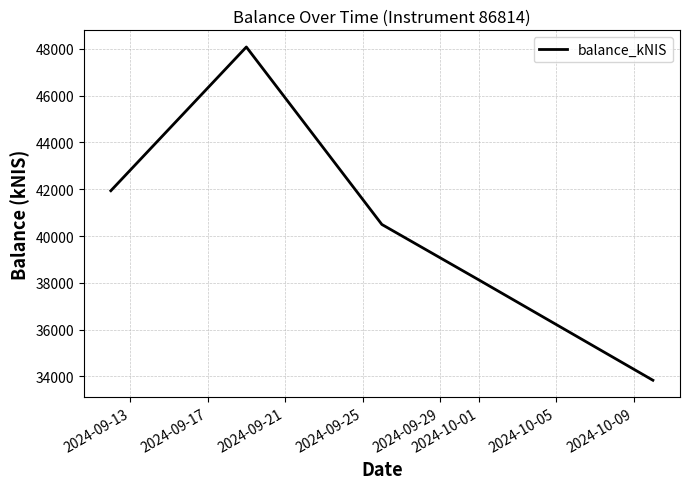

True or false: the data has more than 2 interior local peaks.

False